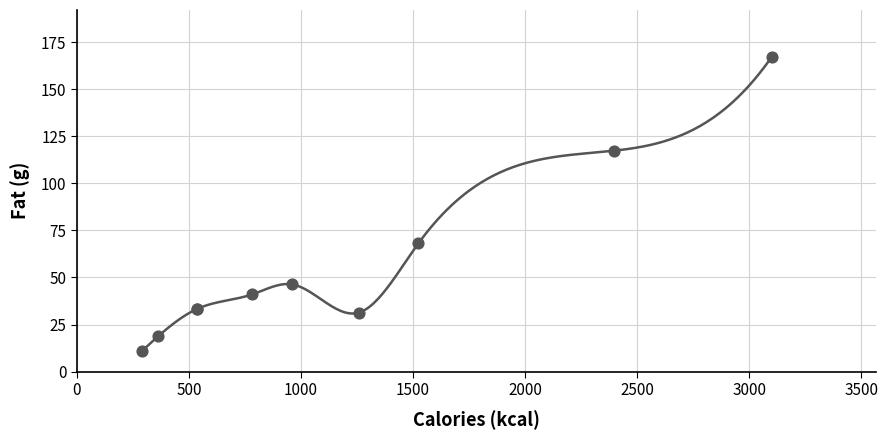

What Y value in the scatter plot is closest to 89?

68.1